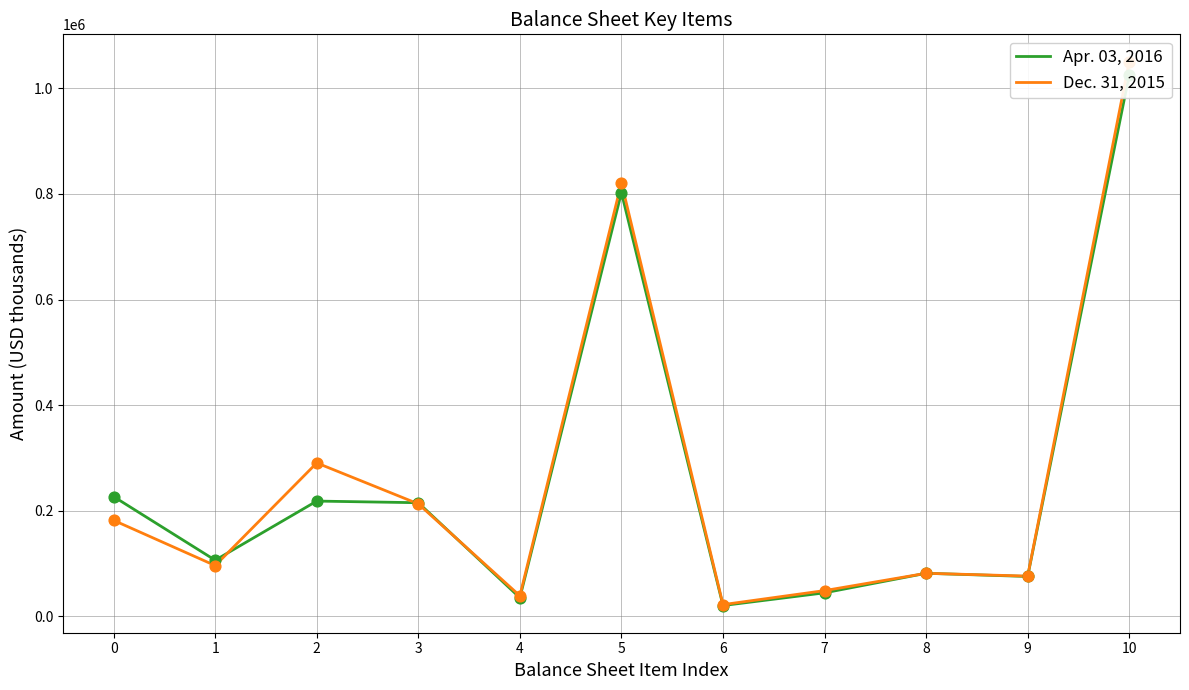

What are all the series names shown in the legend?

Apr. 03, 2016, Dec. 31, 2015